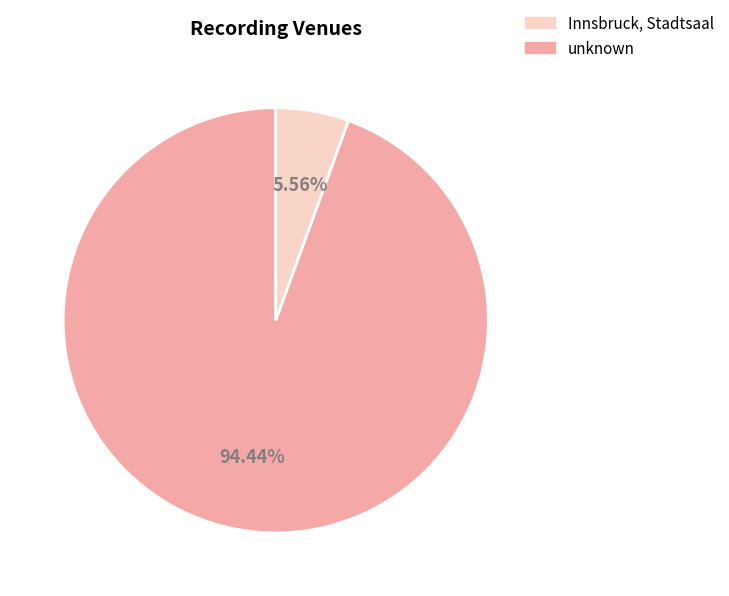

Count the number of slices in the pie.

2